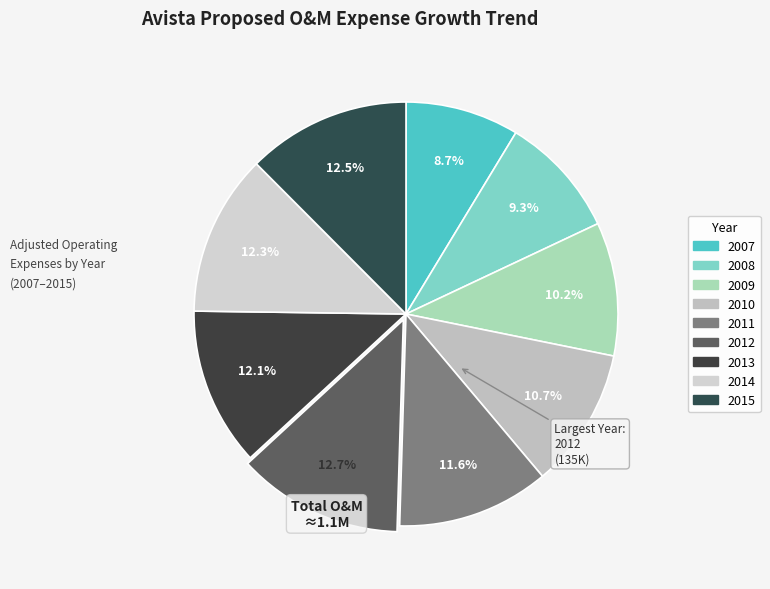

Which category has the smallest portion of the pie?

2007